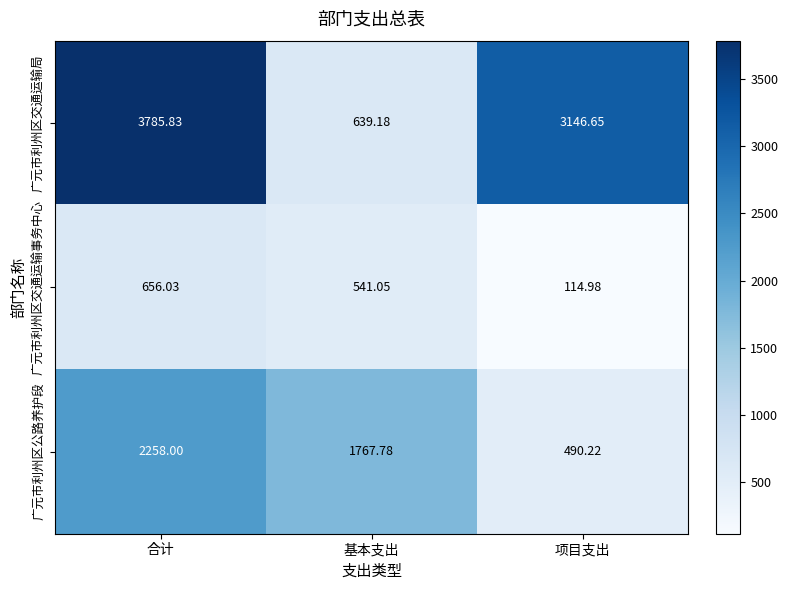

At which label does 广元市利州区交通运输局 reach its peak?

合计